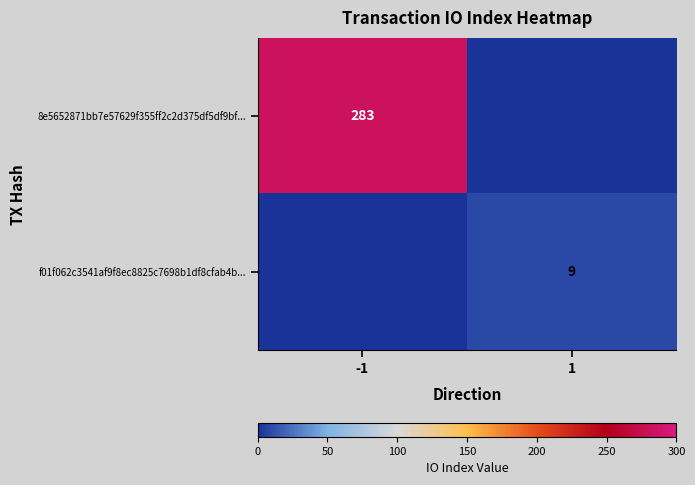

The 8e5652871bb7e57629f355ff2c2d375df5df9bf... series shows 470 at -1. True or false?

False